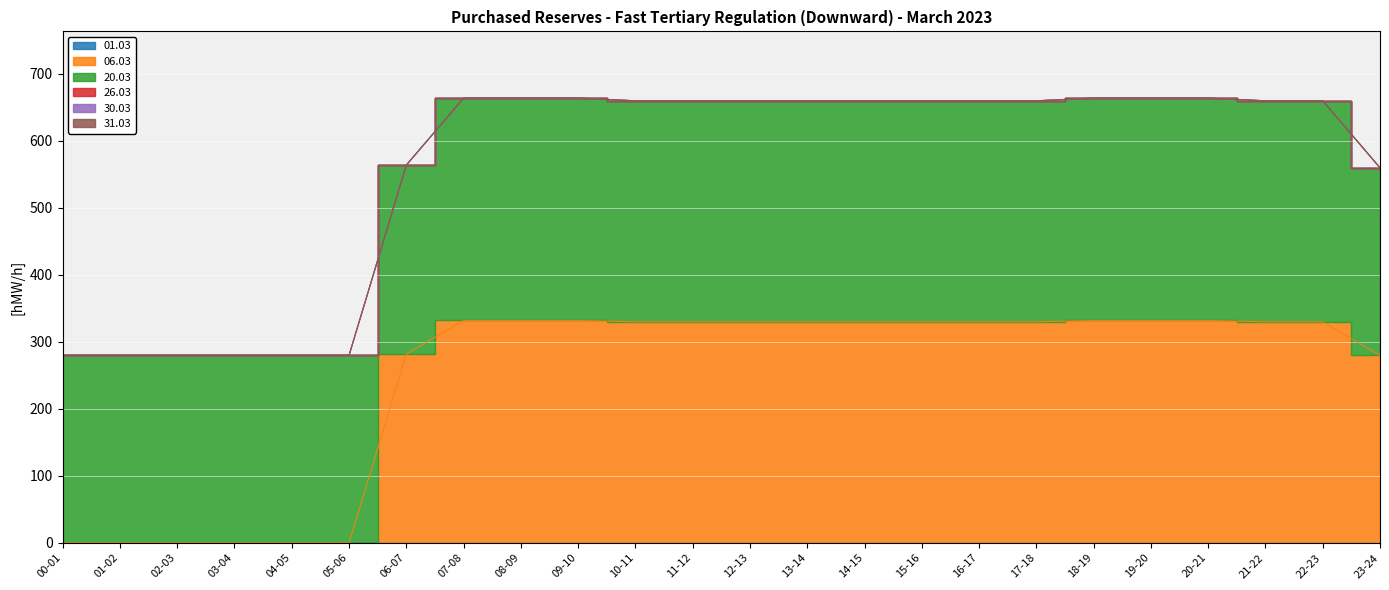

True or false: 01.03 and 06.03 cross at least once.

False